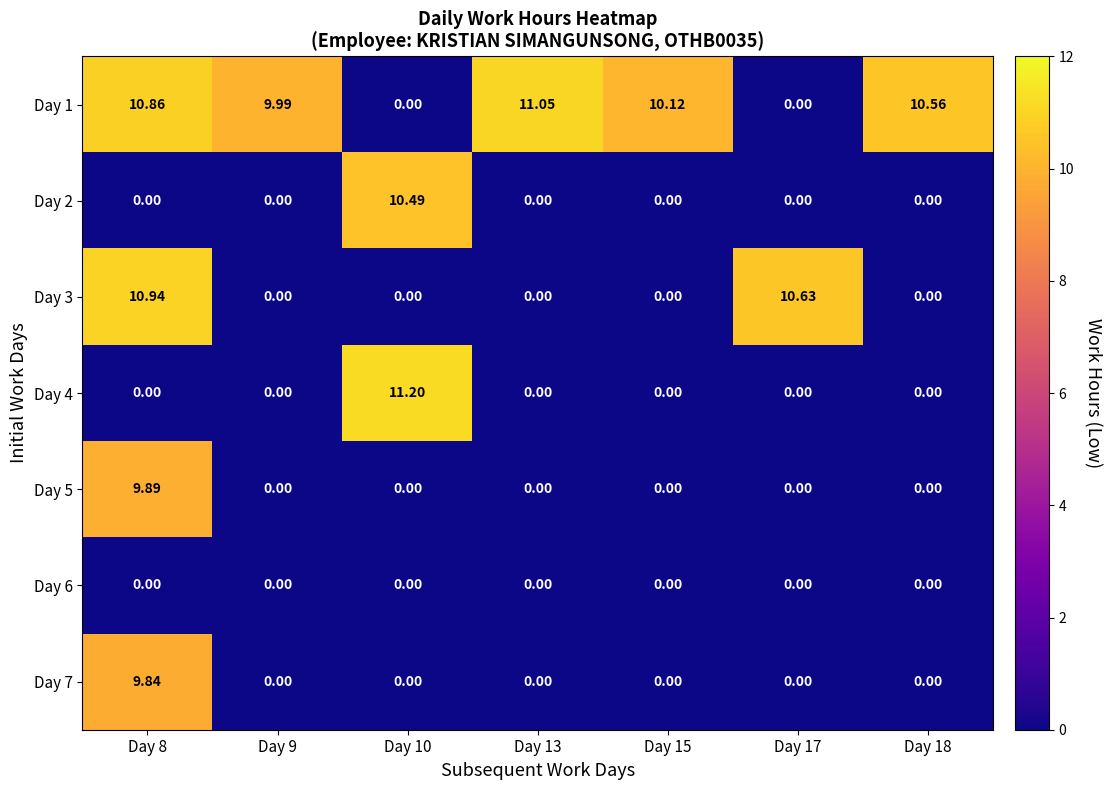

At how many categories does at least one series exceed 0?

7